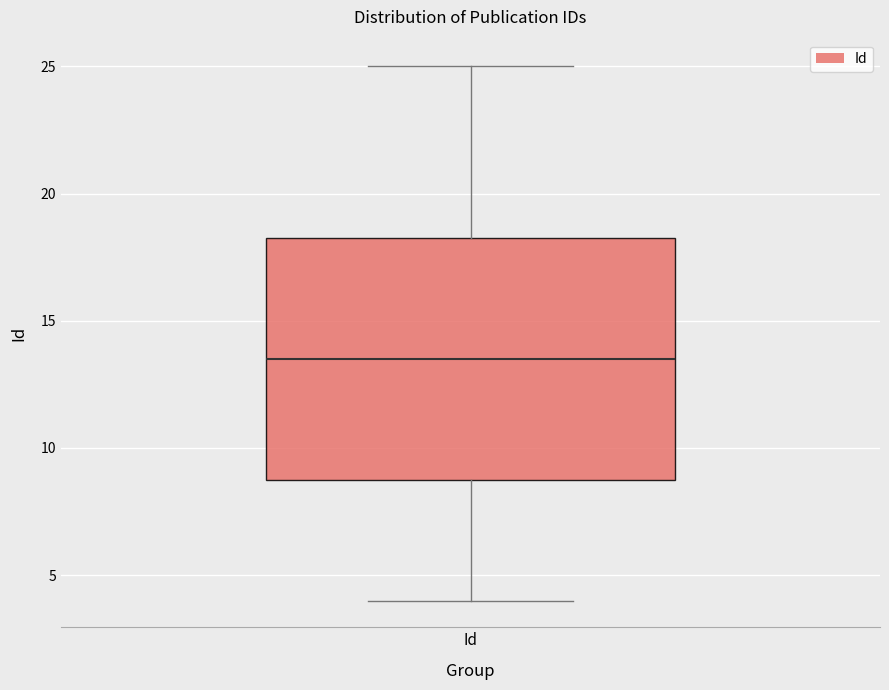

Read this box plot against the y-axis: the position of the median line, the range covered by the box, and the ends of both whiskers. The values are not printed on the chart, so give them approximately, as read against the axis.

median 13.5, box 9.0 to 18.5, whiskers 4.0 to 25.0